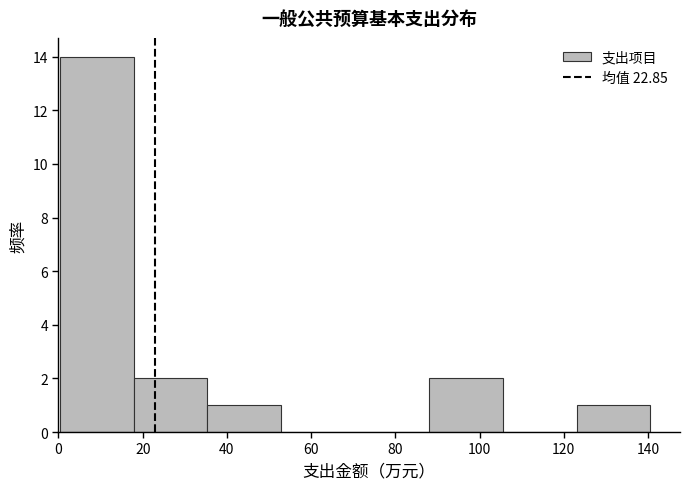

Over which range of the x-axis is the bar tallest?

0 to 18